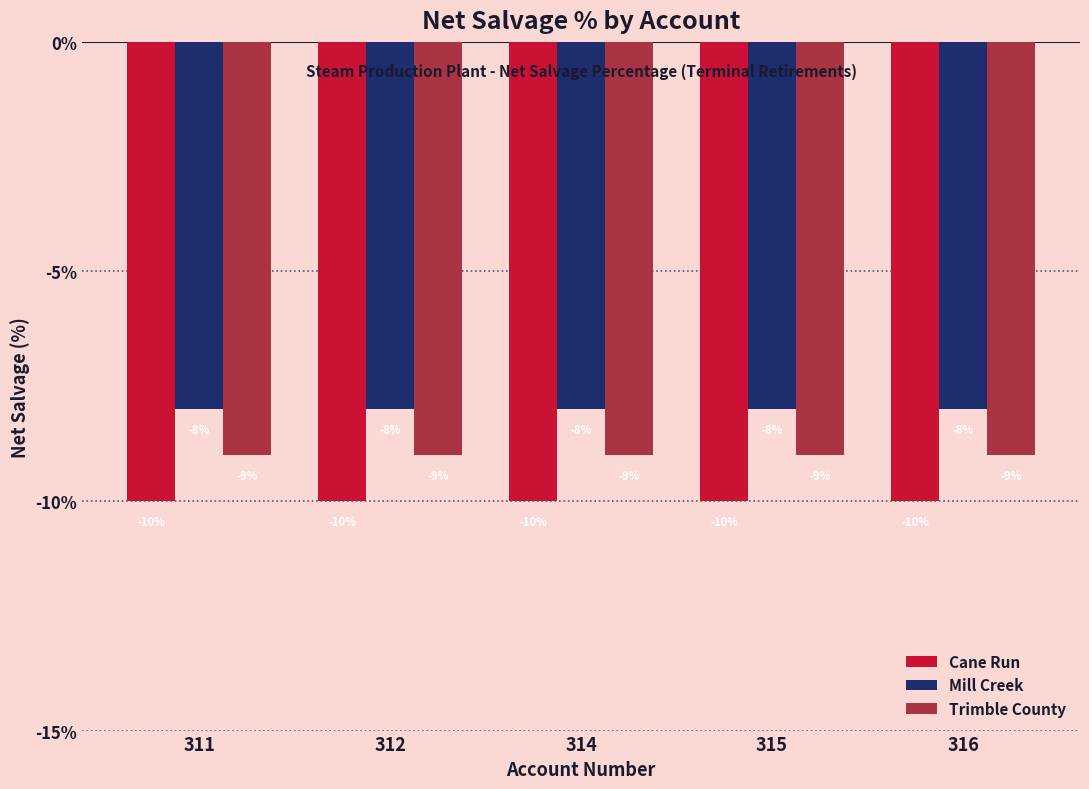

Reading left to right, transcribe all the data shown in this chart.

Cane Run: 311=-10	312=-10	314=-10	315=-10	316=-10
Mill Creek: 311=-8	312=-8	314=-8	315=-8	316=-8
Trimble County: 311=-9	312=-9	314=-9	315=-9	316=-9